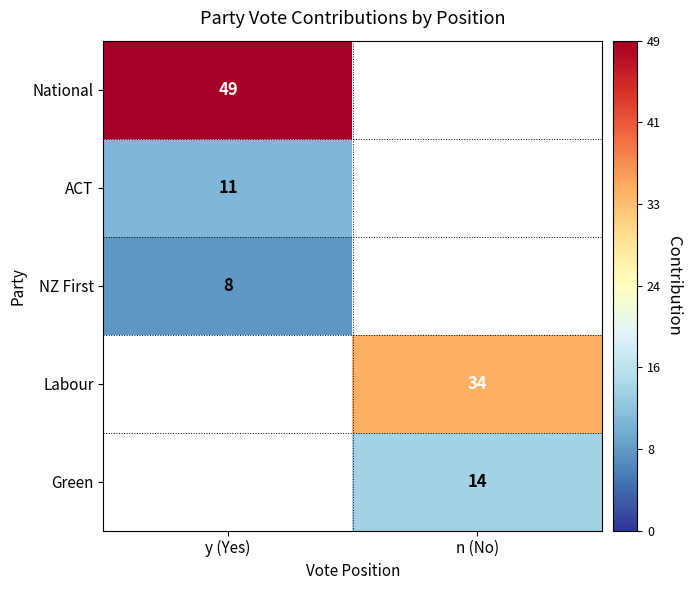

True or false: National has a value of 33 at y (Yes).

False